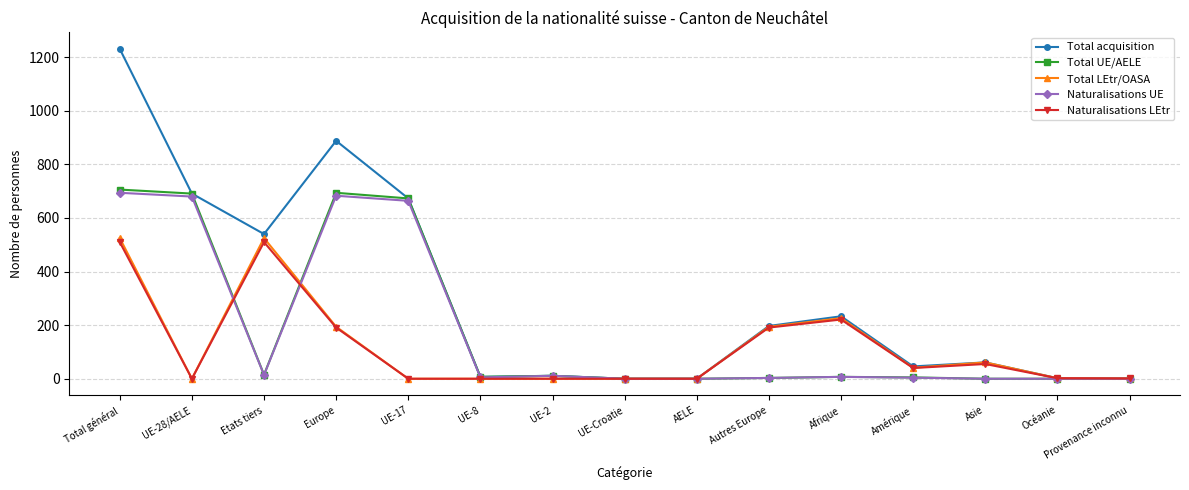

What is the average value of the Total acquisition series?

305